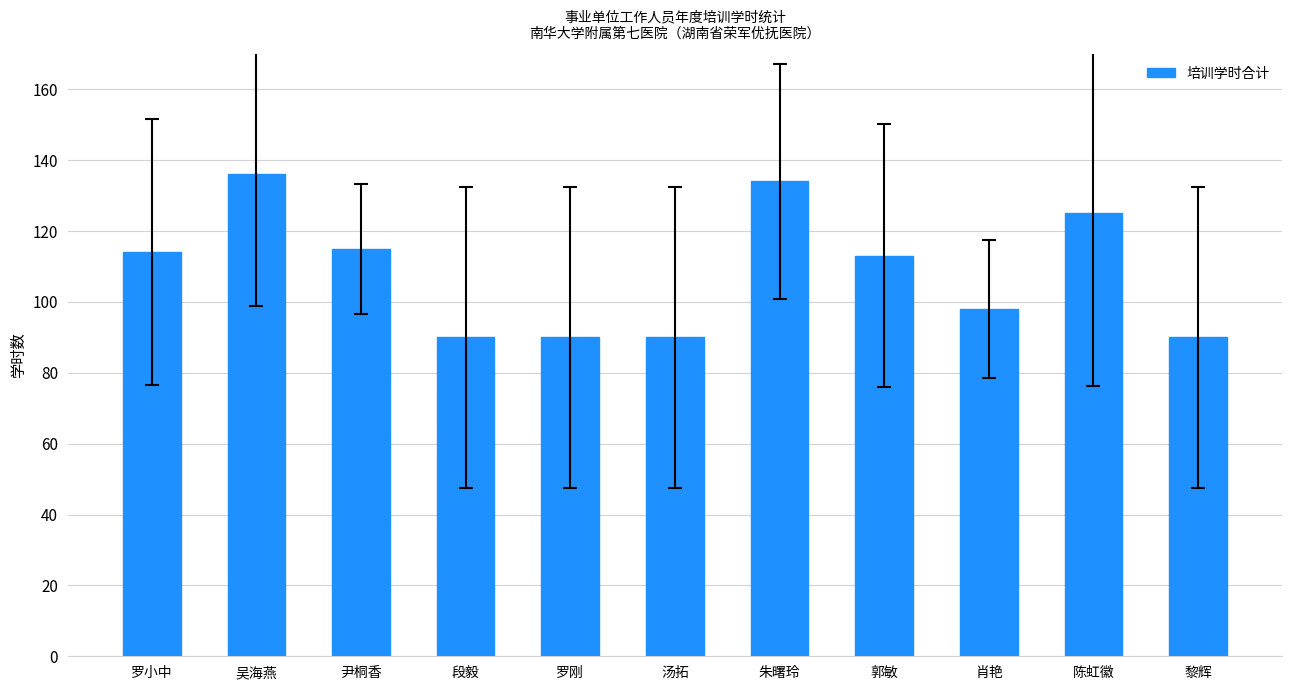

Reading right to left, what are all the values shown in this chart?

90	125	98	113	134	90	90	90	115	136	114